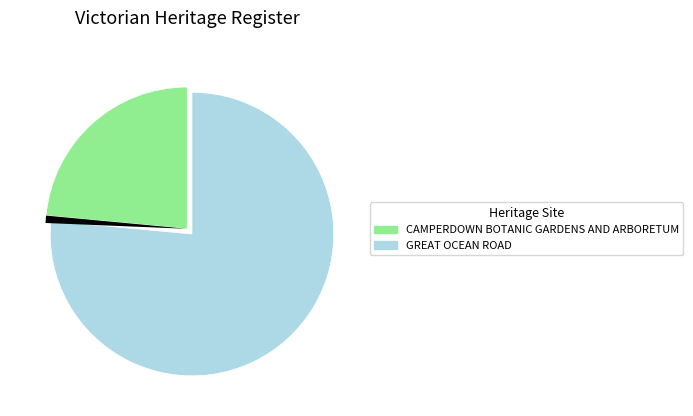

Is there any slice that represents more than half of the pie?

Yes